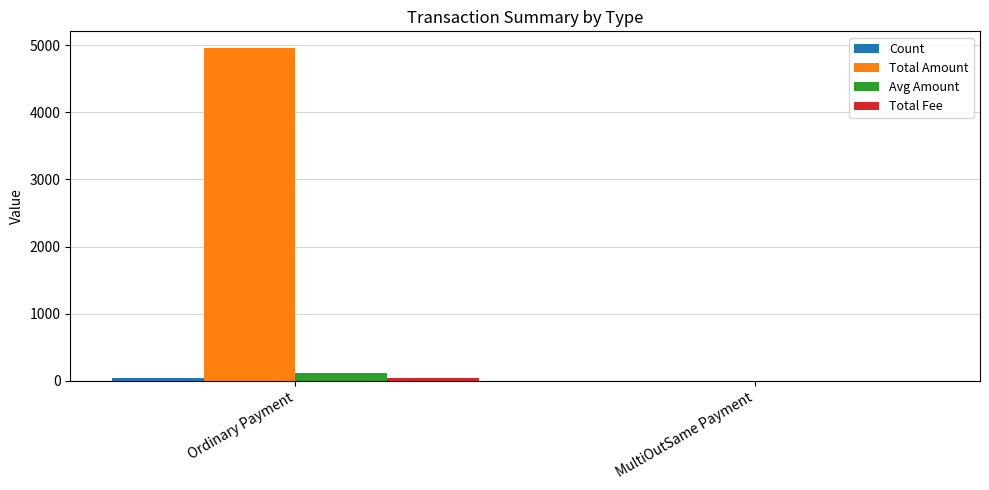

Which series changed the most between Ordinary Payment and MultiOutSame Payment?

Total Amount